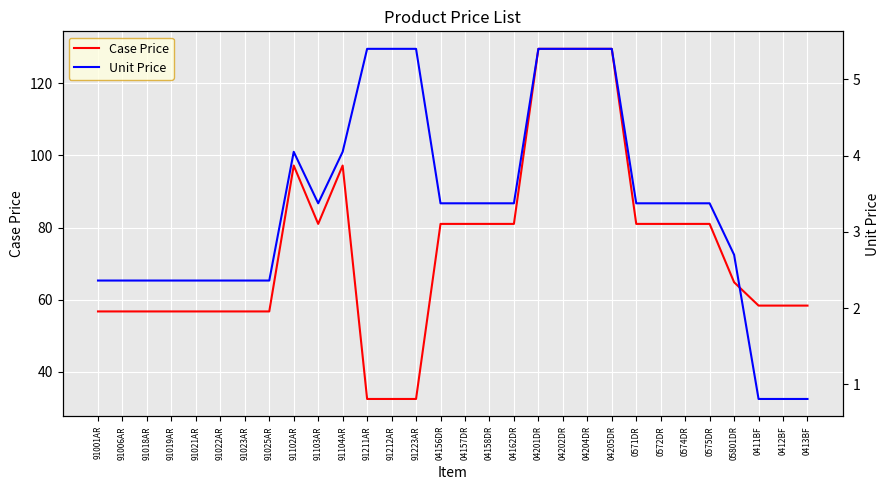

What is the difference between the maximum and minimum values in the Unit Price series?

4.6